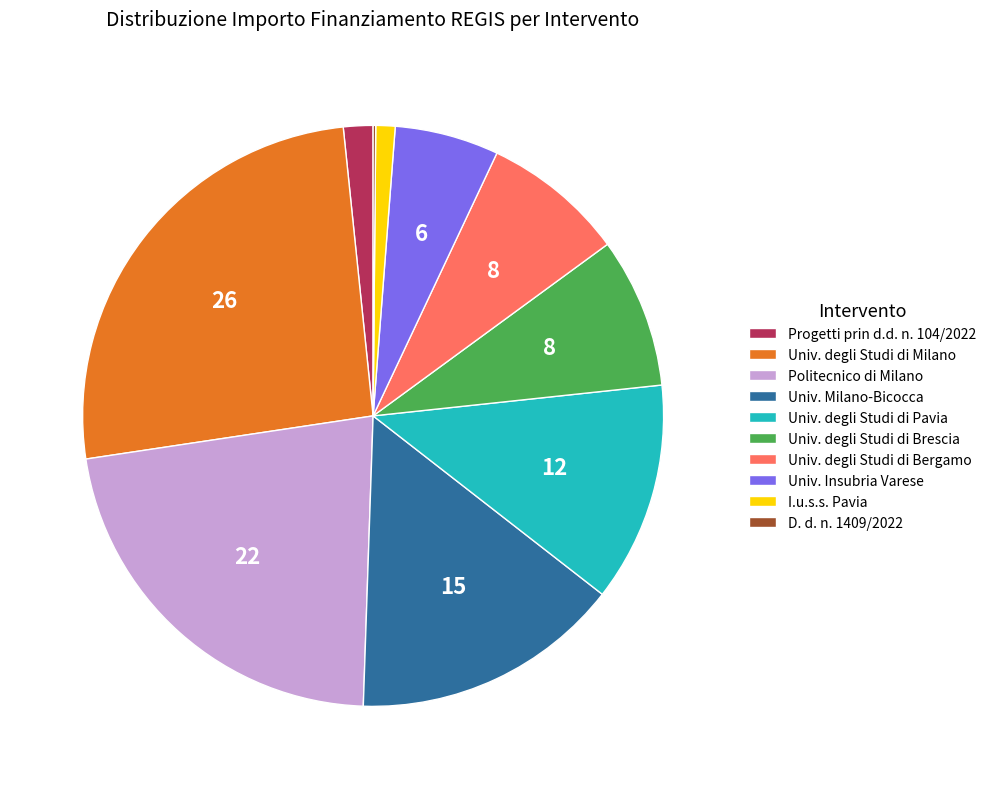

Between Univ. Milano-Bicocca and Progetti prin d.d. n. 104/2022, which is larger?

Univ. Milano-Bicocca